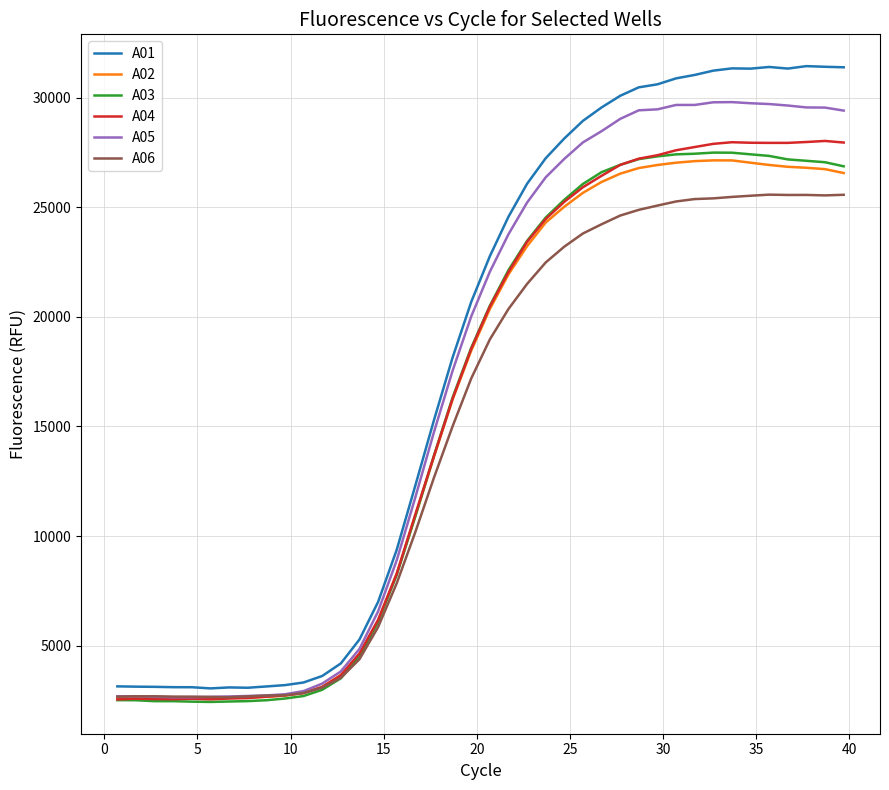

Which series has the widest spread of values?

A01